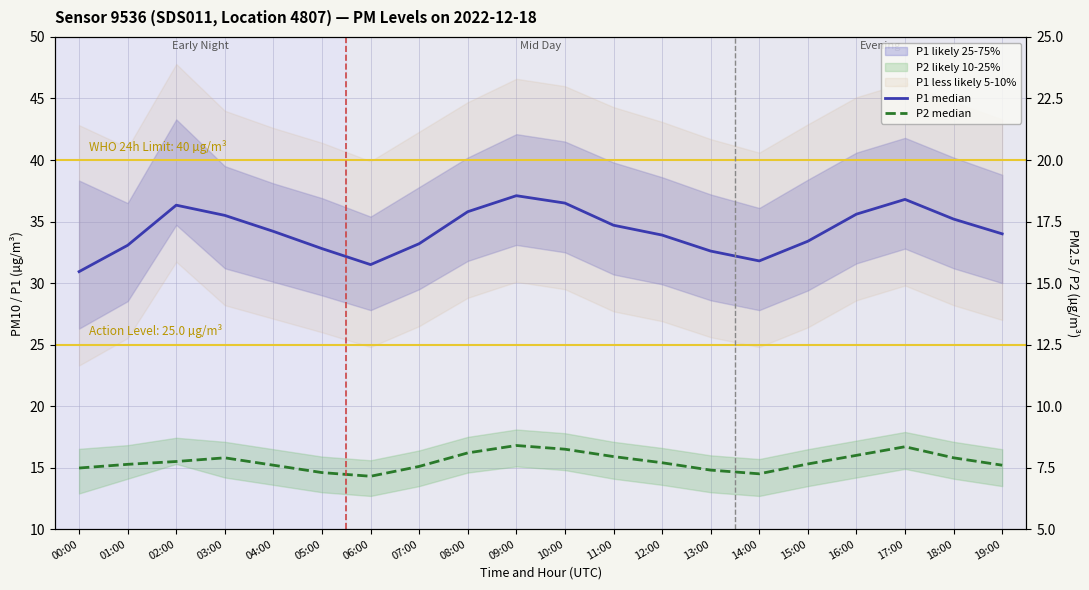

At which label does P1 median first exceed 34?

02:00